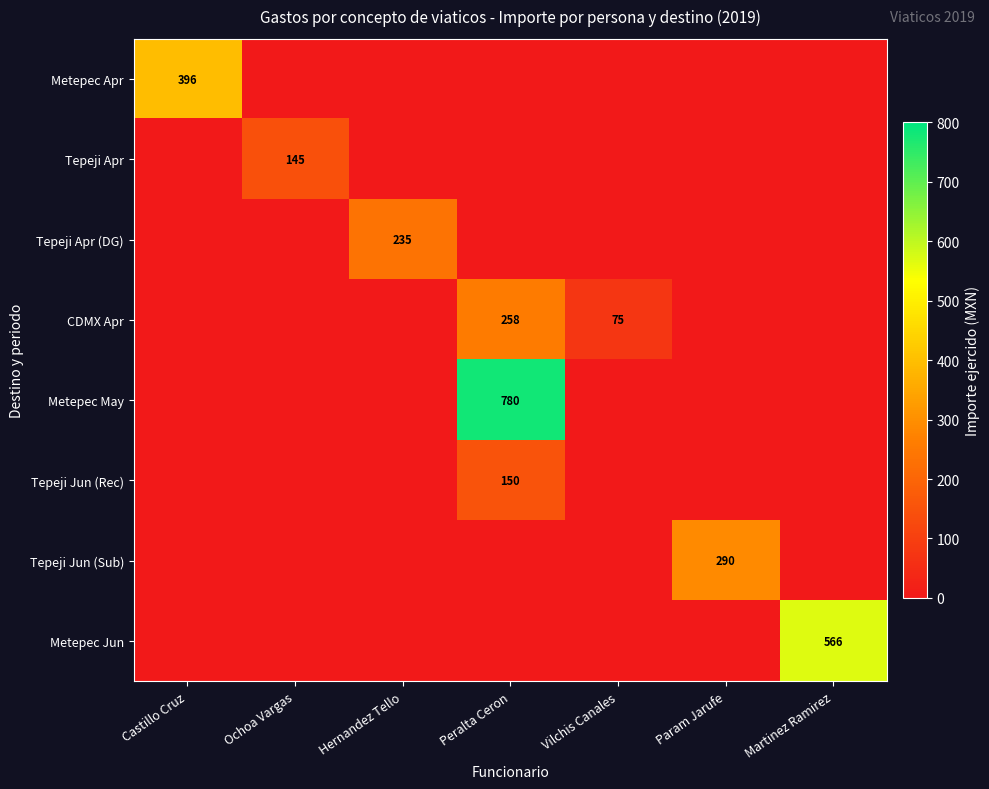

Which has a higher value, Ochoa Vargas or Peralta Ceron?

Peralta Ceron